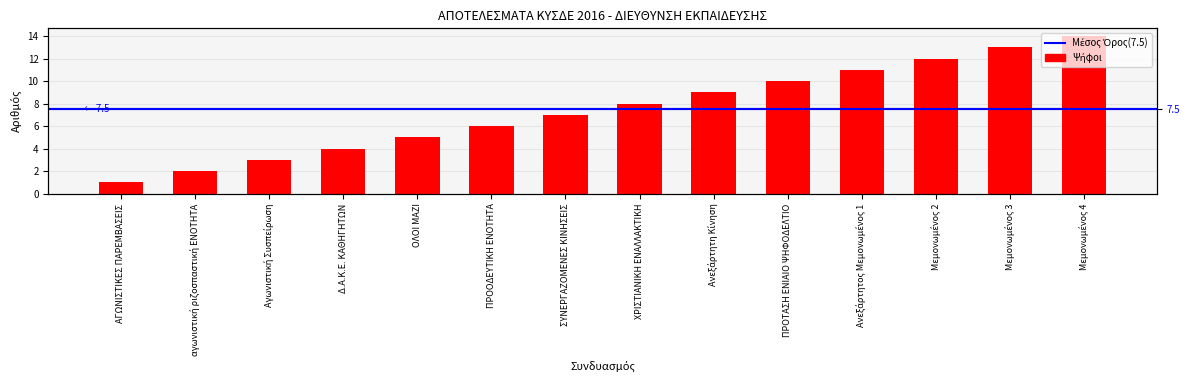

Where is the data nearest to the value 7?

ΣΥΝΕΡΓΑΖΟΜΕΝΕΣ ΚΙΝΗΣΕΙΣ